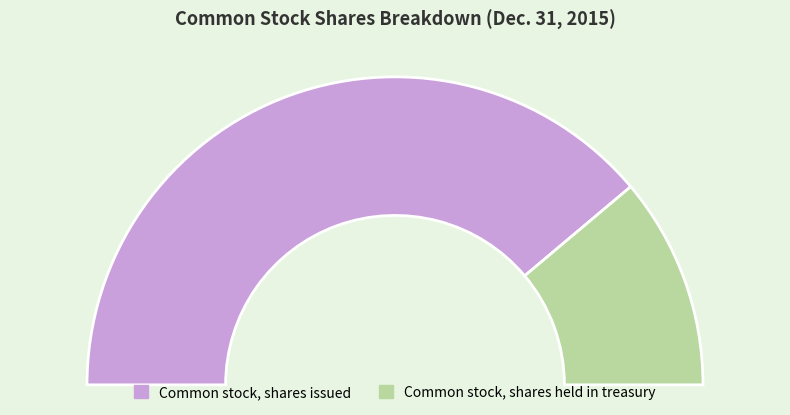

Which slice is the largest?

Common stock, shares issued